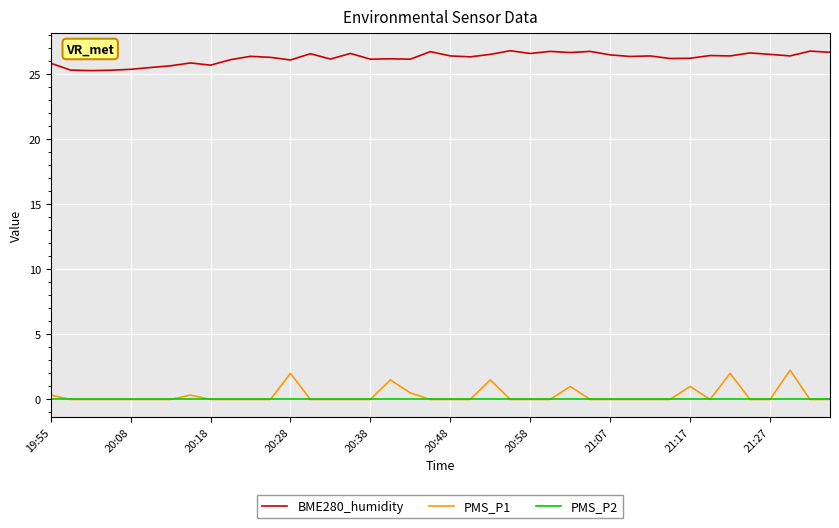

True or false: BME280_humidity and PMS_P1 intersect in this chart.

False